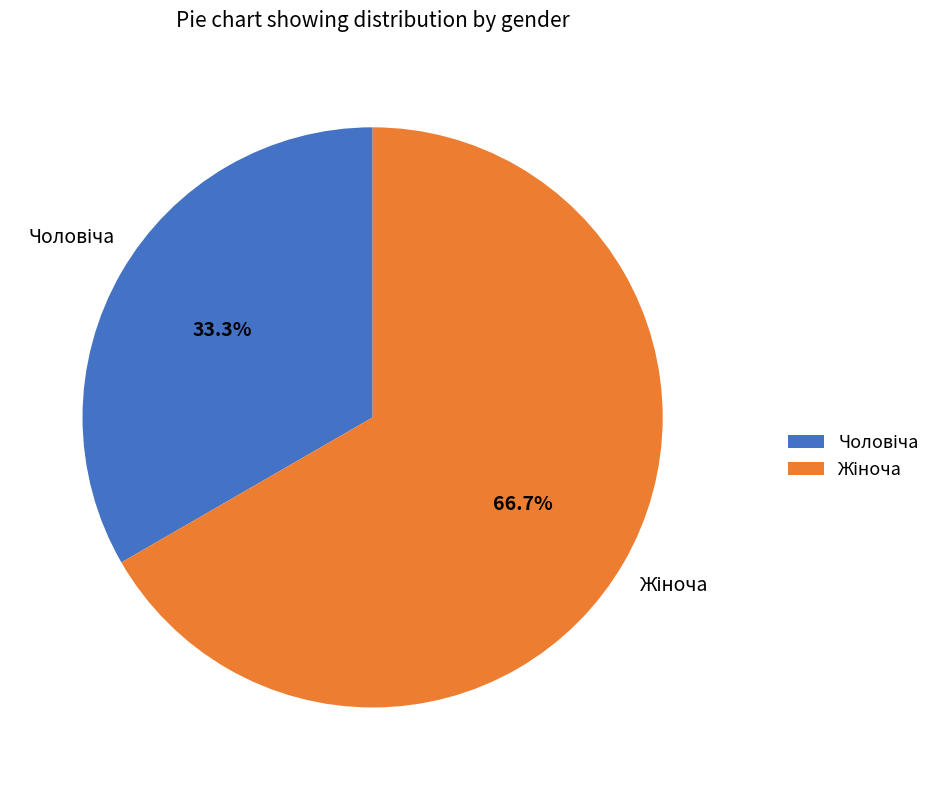

Does any single category account for the majority?

Yes